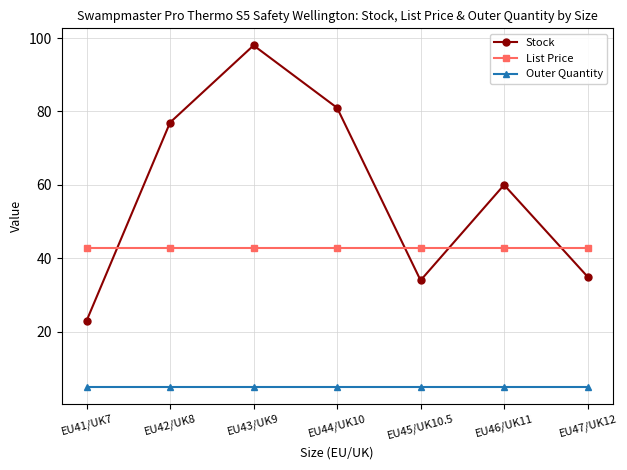

Which series has the widest spread of values?

Stock